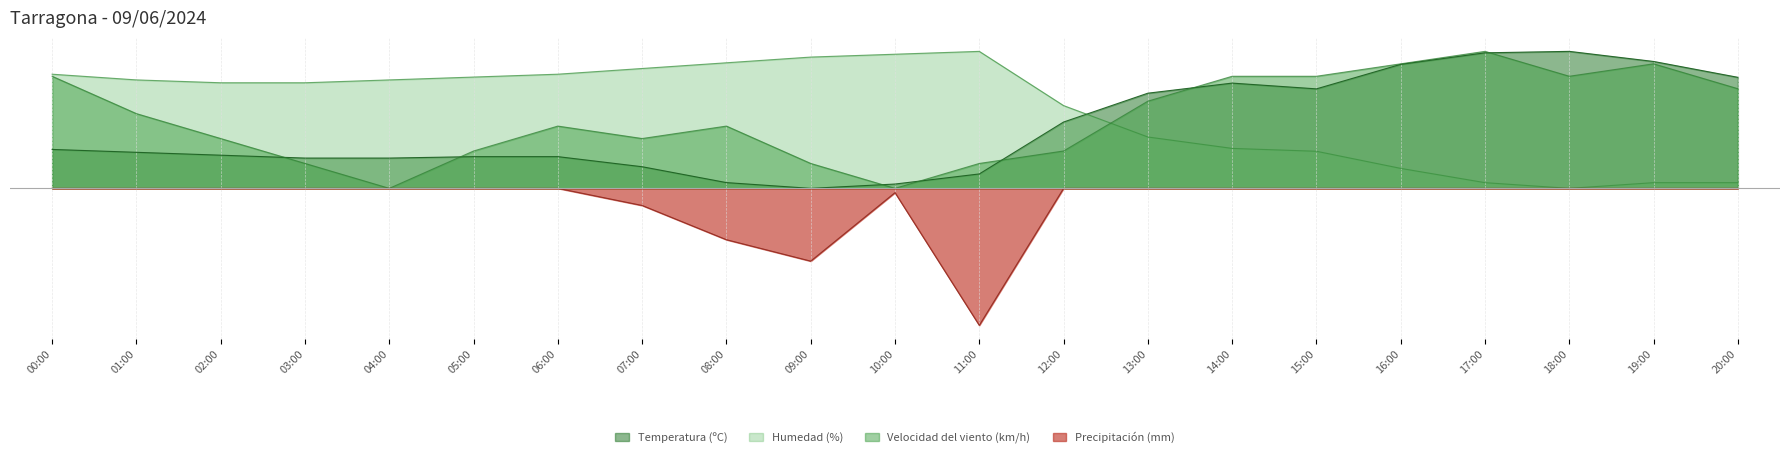

List the labels in order of Velocidad del viento (km/h) value, smallest first.

04:00, 10:00, 03:00, 09:00, 11:00, 05:00, 12:00, 02:00, 07:00, 06:00, 08:00, 01:00, 13:00, 20:00, 00:00, 14:00, 15:00, 18:00, 16:00, 19:00, 17:00